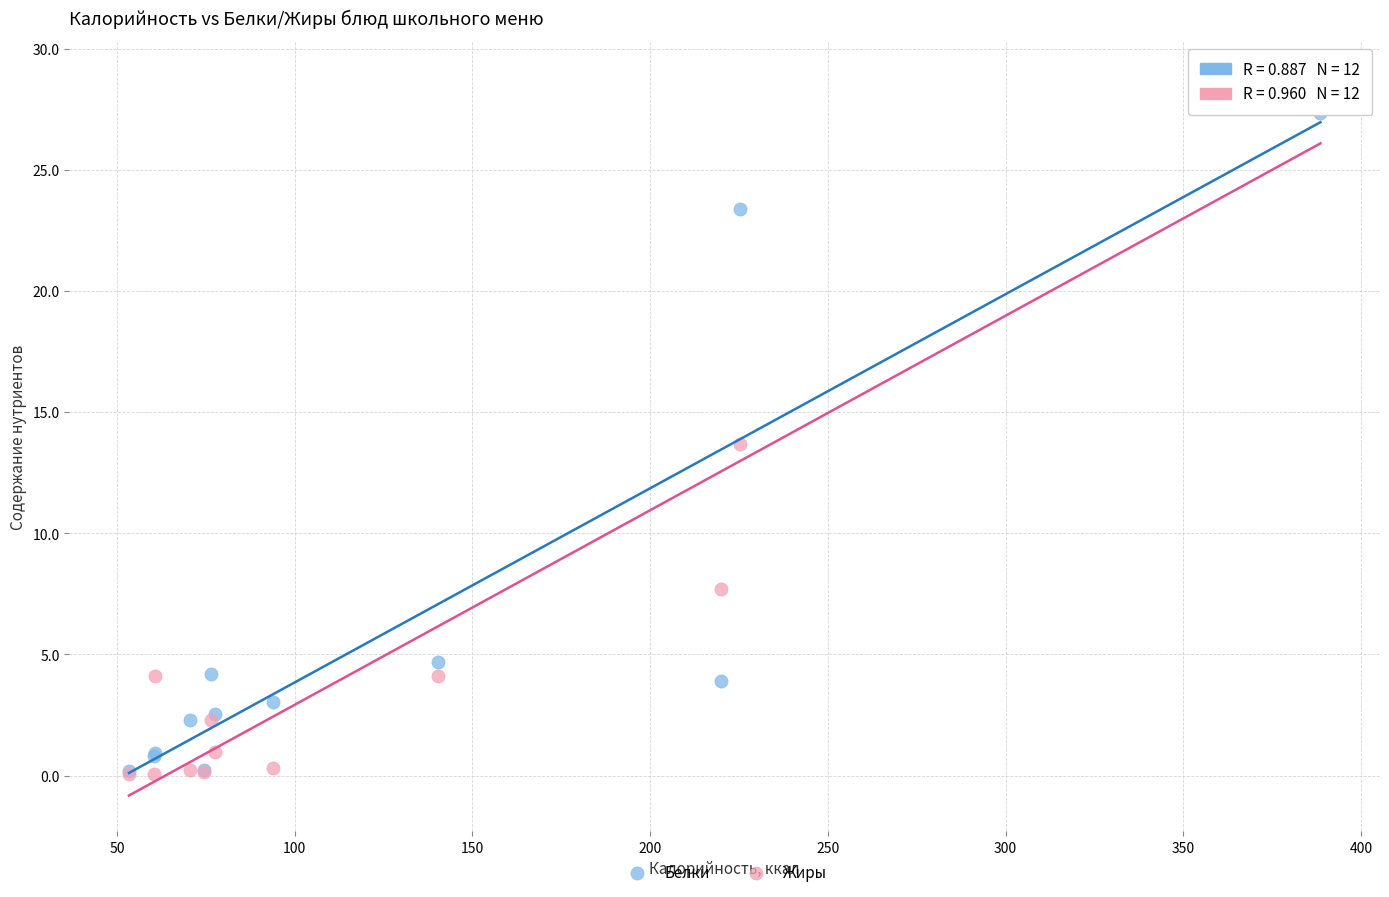

What are all the series names shown in the legend?

Белки, Жиры